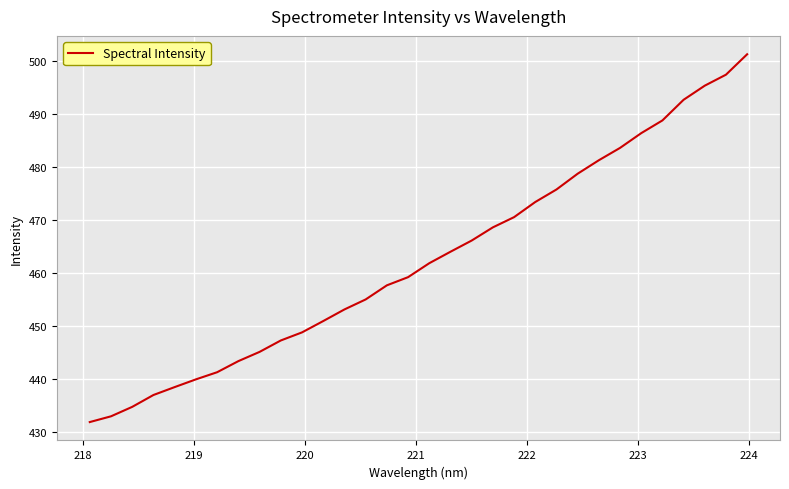

What is the greatest value displayed?

501.3